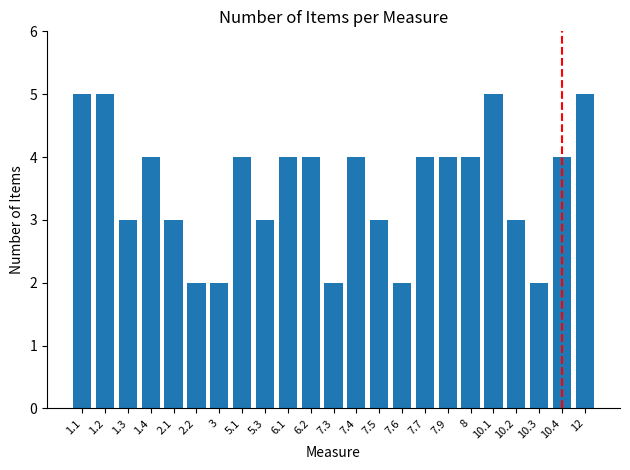

How many data points are less than 4?

10